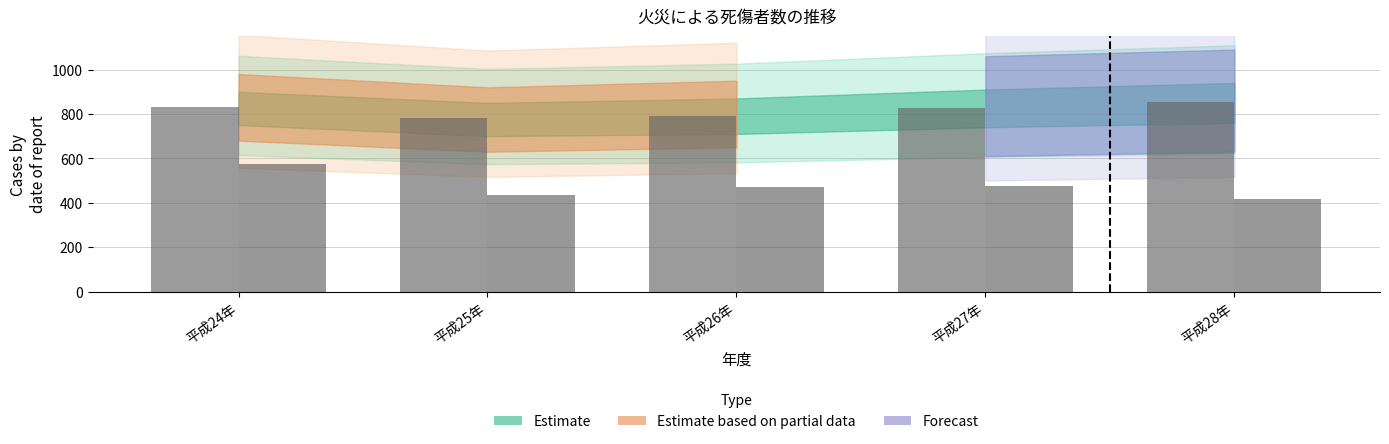

What is the maximum value shown in the chart?

853